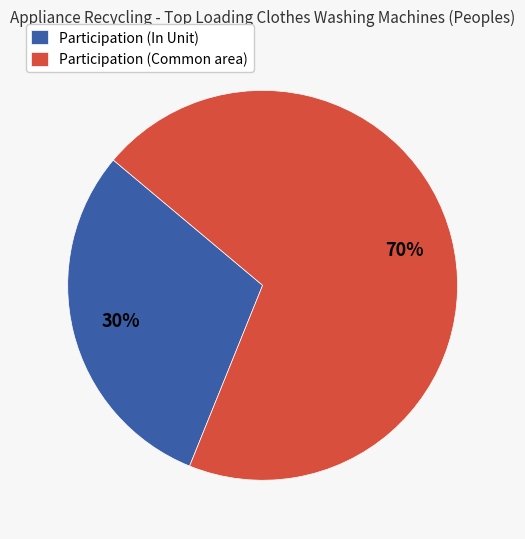

Which has a higher value, Participation (Common area) or Participation (In Unit)?

Participation (Common area)